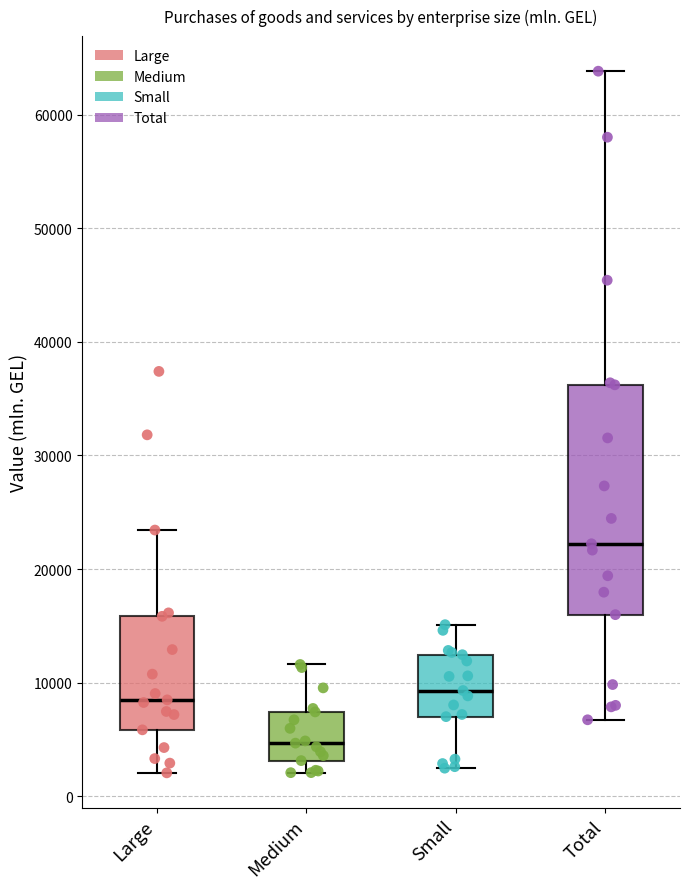

Reading left to right, transcribe this box plot: for each box, give where its median line is, the range the box spans, and where its two whiskers end, as read against the y-axis. The values are not printed on the chart, so give them approximately, as read against the axis.

Large: median 8000, box 6000 to 16000, whiskers 2000 to 23000
Medium: median 5000, box 3000 to 7000, whiskers 2000 to 12000
Small: median 9000, box 7000 to 12000, whiskers 2000 to 15000
Total: median 22000, box 16000 to 36000, whiskers 7000 to 64000